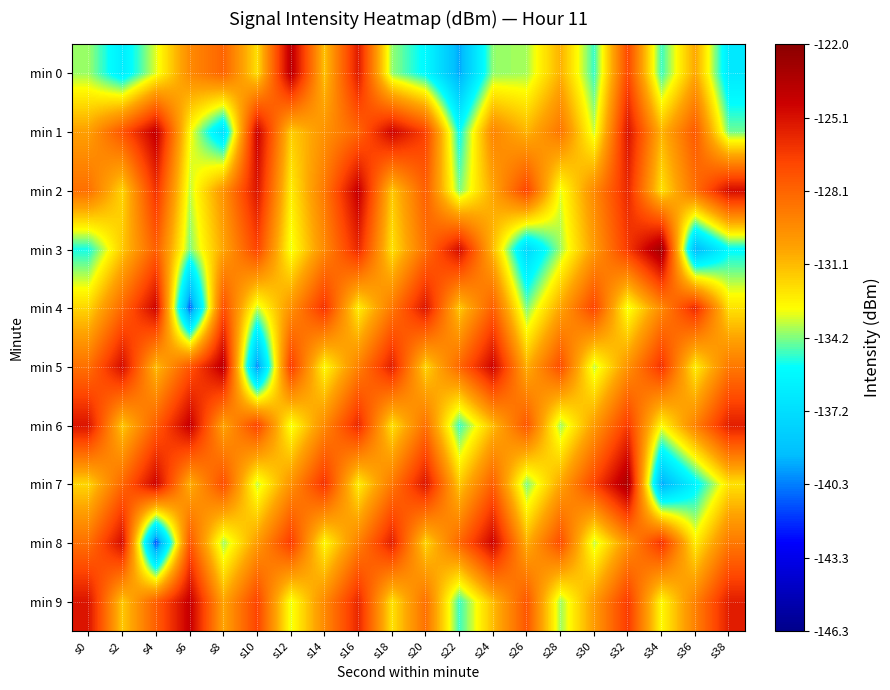

Which has a higher value, s36 or s18?

s36